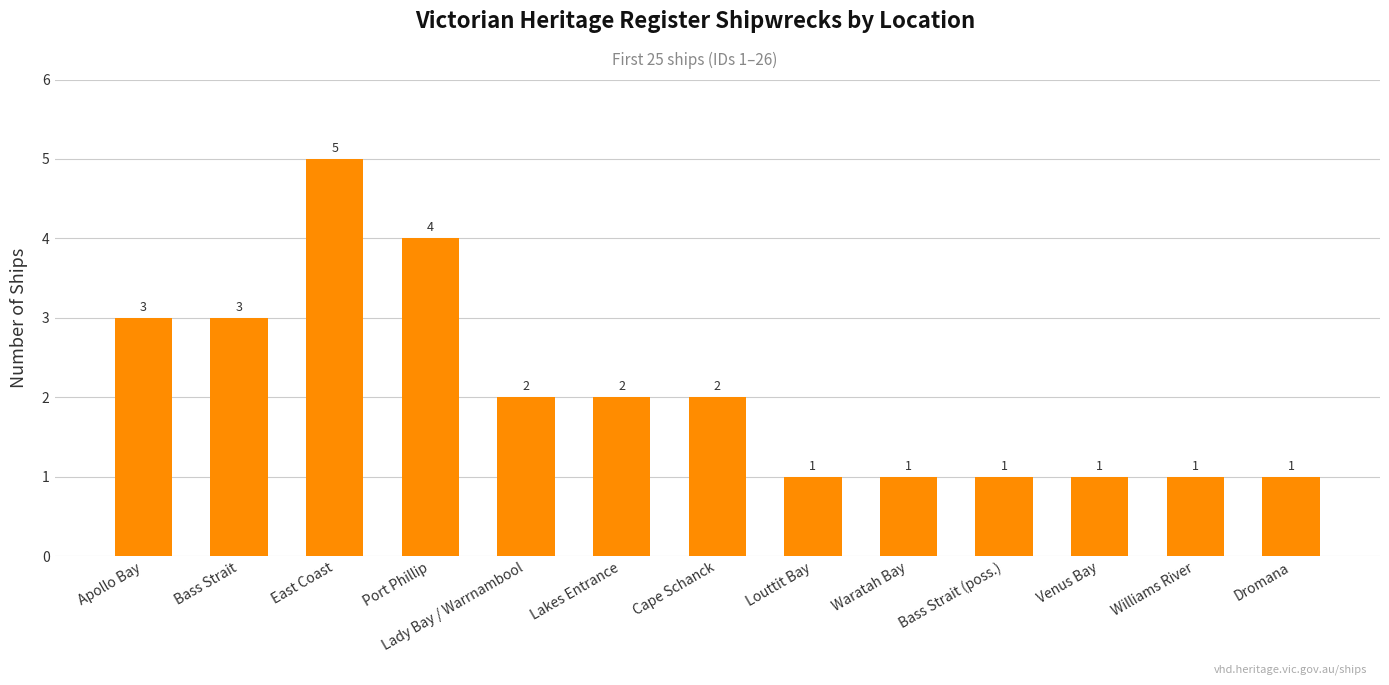

Are the bars horizontal?

No